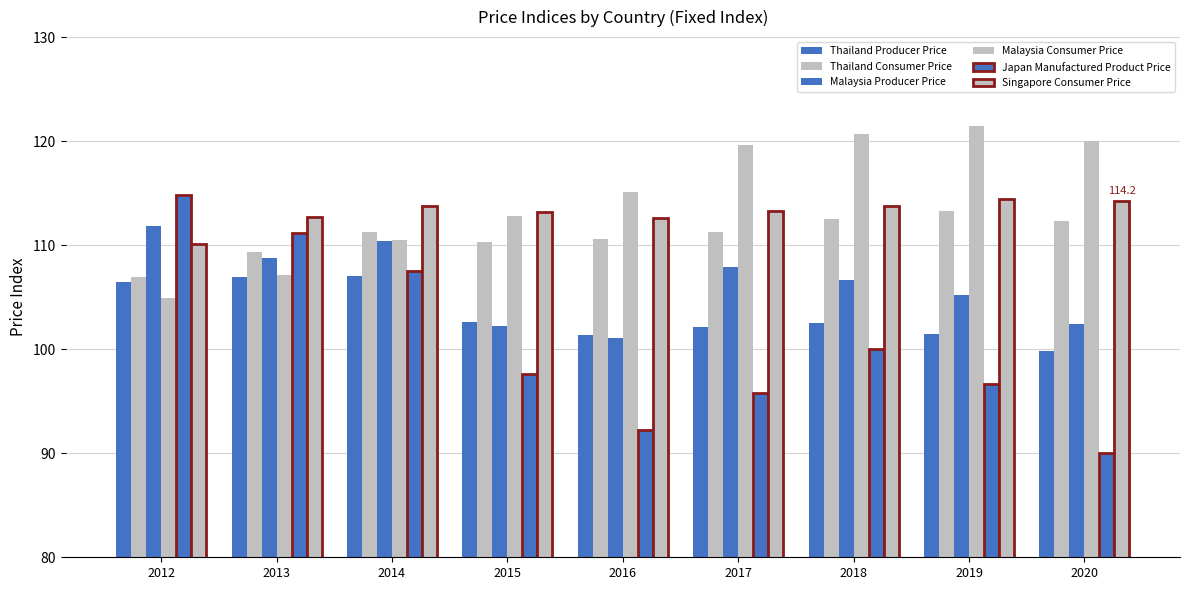

Which series changed the most between 2013 and 2017?

Japan Manufactured Product Price